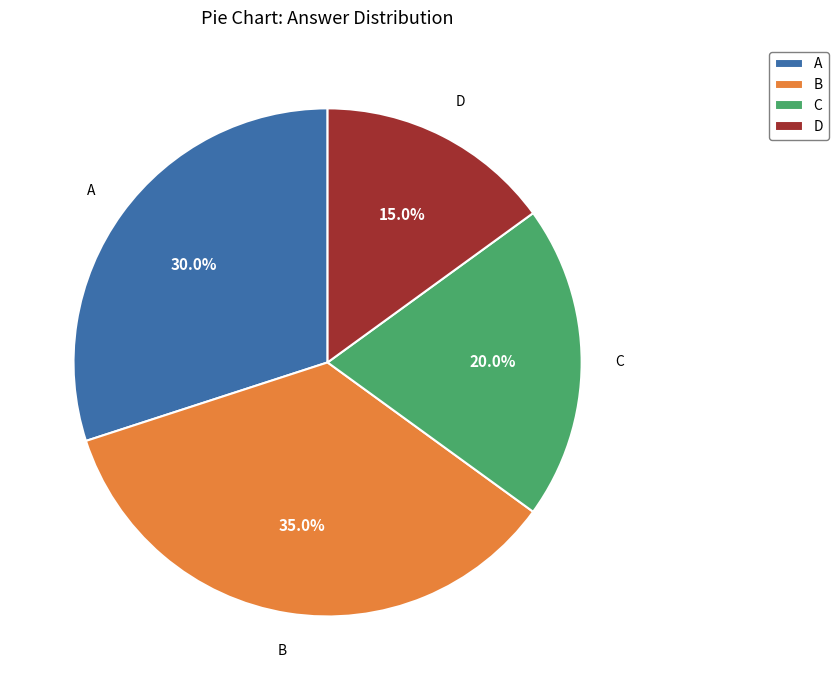

What is the total percentage of D and A?

45.0%